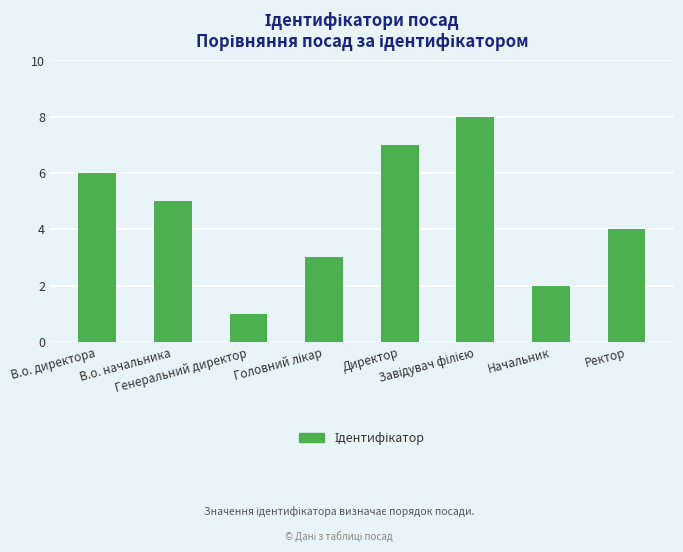

What is the sum of all values?

36